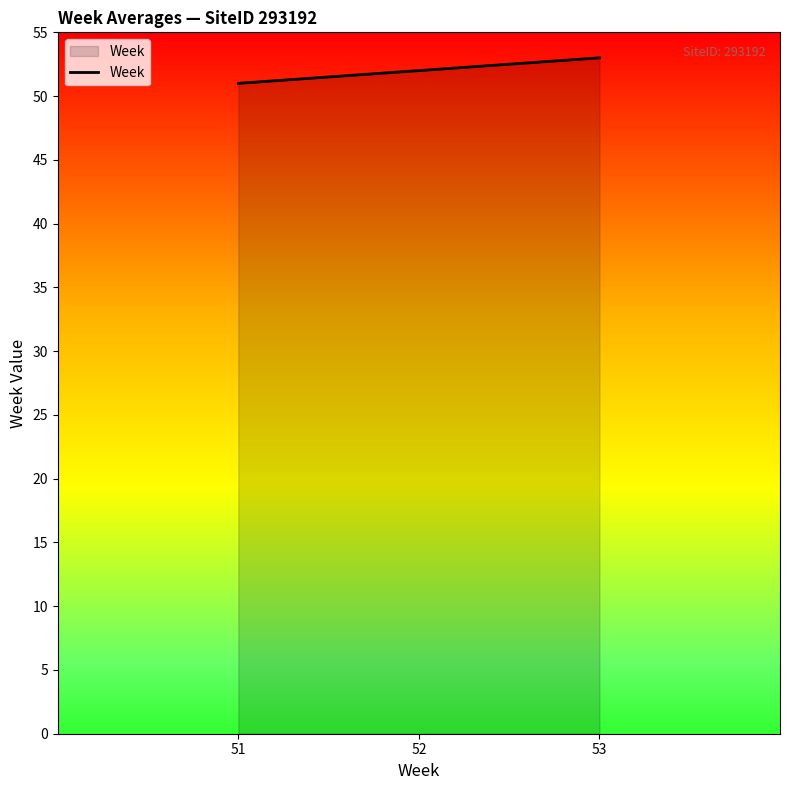

Reading left to right, extract all data points from this chart.

51	52	53